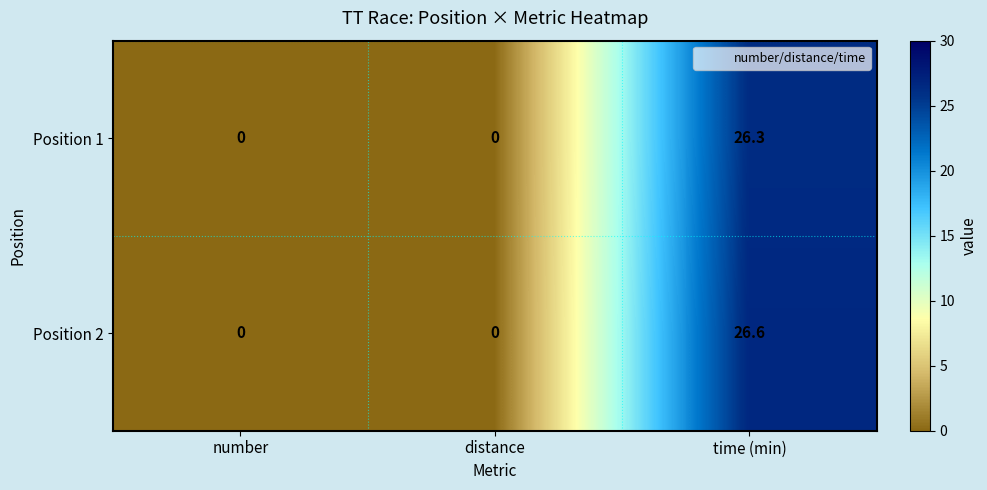

Reading right to left, transcribe all the data shown in this chart.

Position 1: 26.3	0.0	0.0
Position 2: 26.6	0.0	0.0